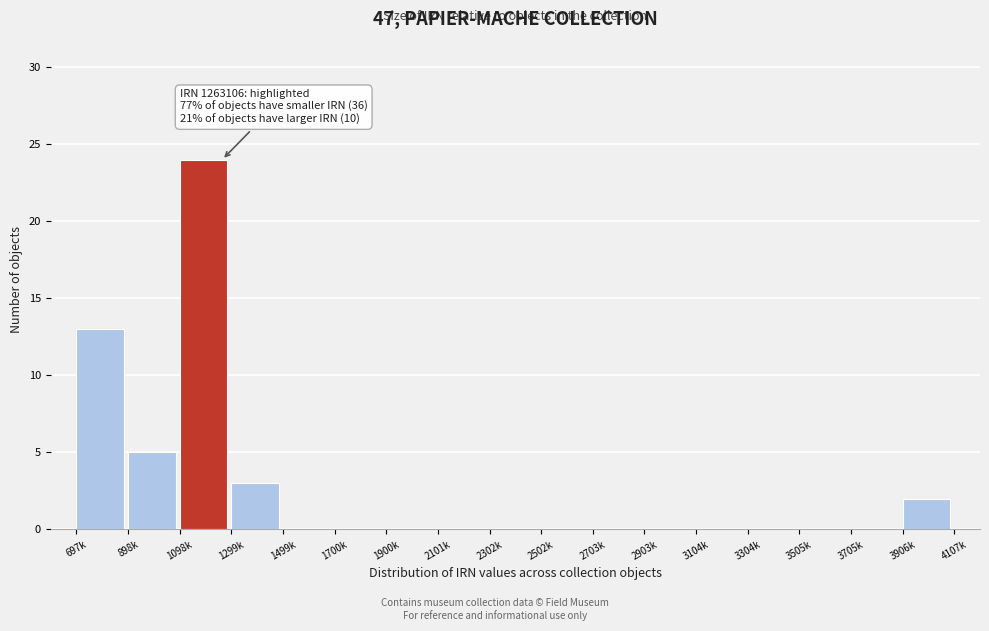

Reading left to right, what are all the values shown in this chart?

697k=13	898k=5	1098k=24	1299k=3	1499k=0	1700k=0	1900k=0	2101k=0	2302k=0	2502k=0	2703k=0	2903k=0	3104k=0	3304k=0	3505k=0	3705k=0	3906k=2